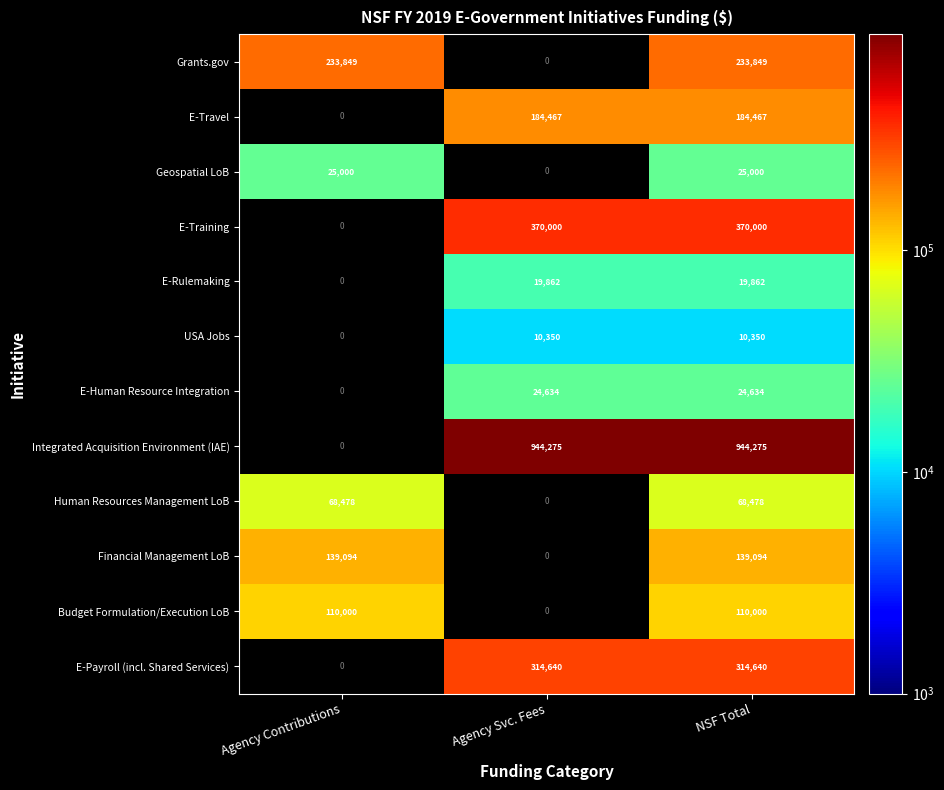

True or false: Grants.gov has a value of 371990 at NSF Total.

False